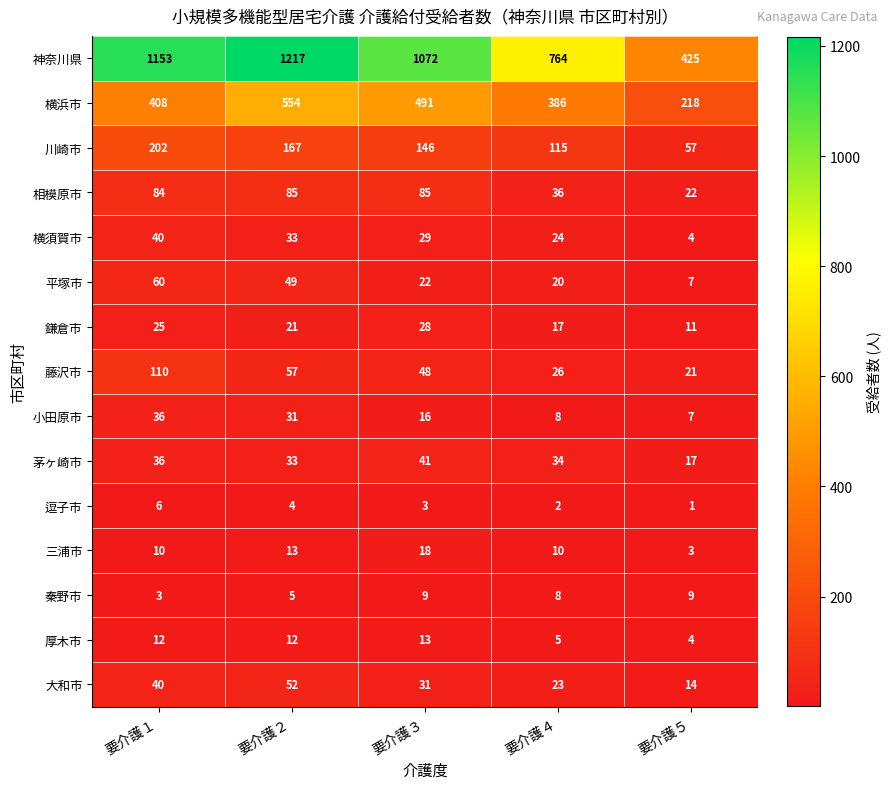

What is the average value of the 相模原市 series?

62